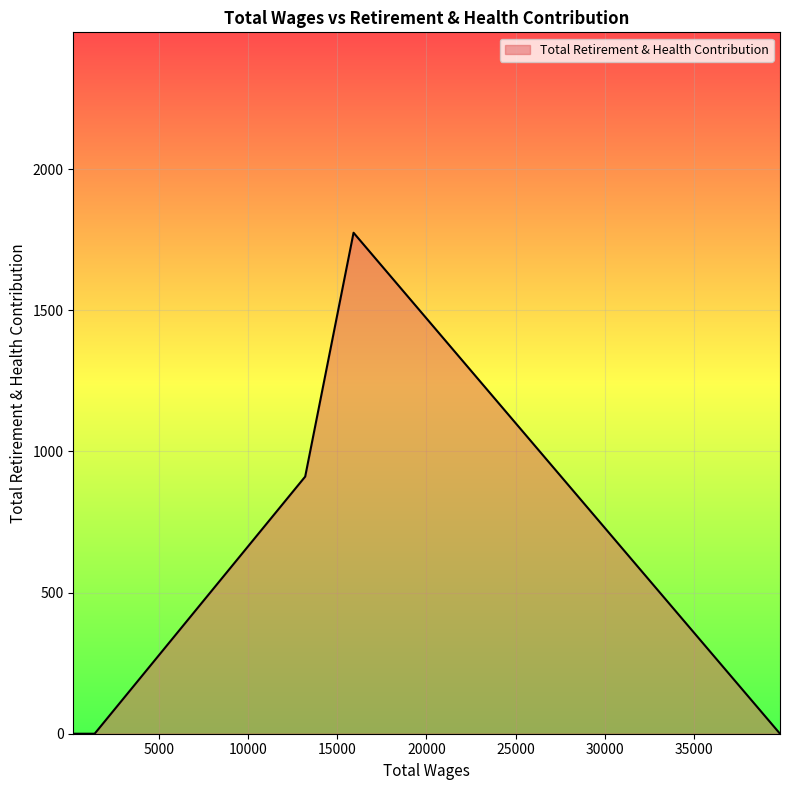

What is the maximum value shown in the chart?

1775